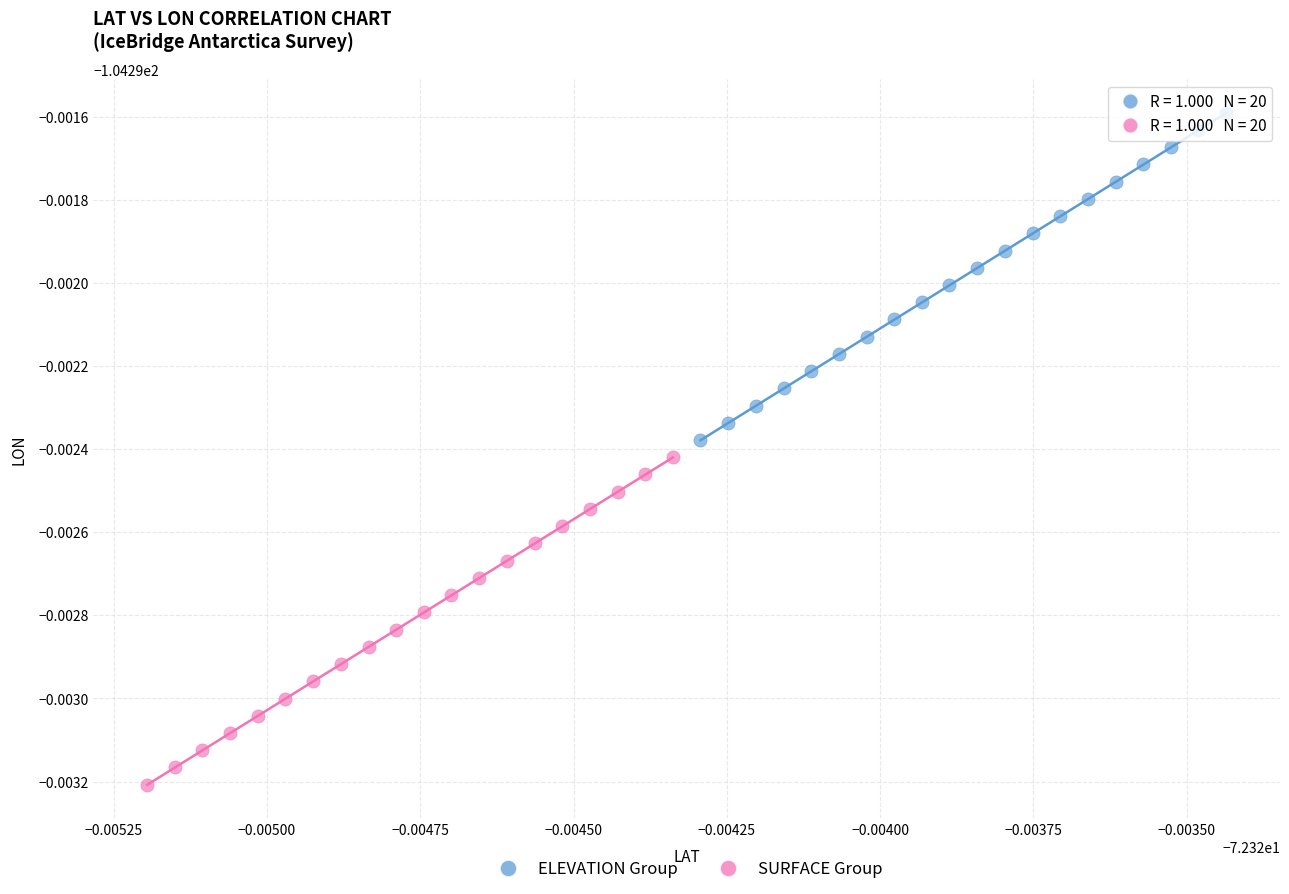

Which series contains the lowest Y value?

SURFACE Group